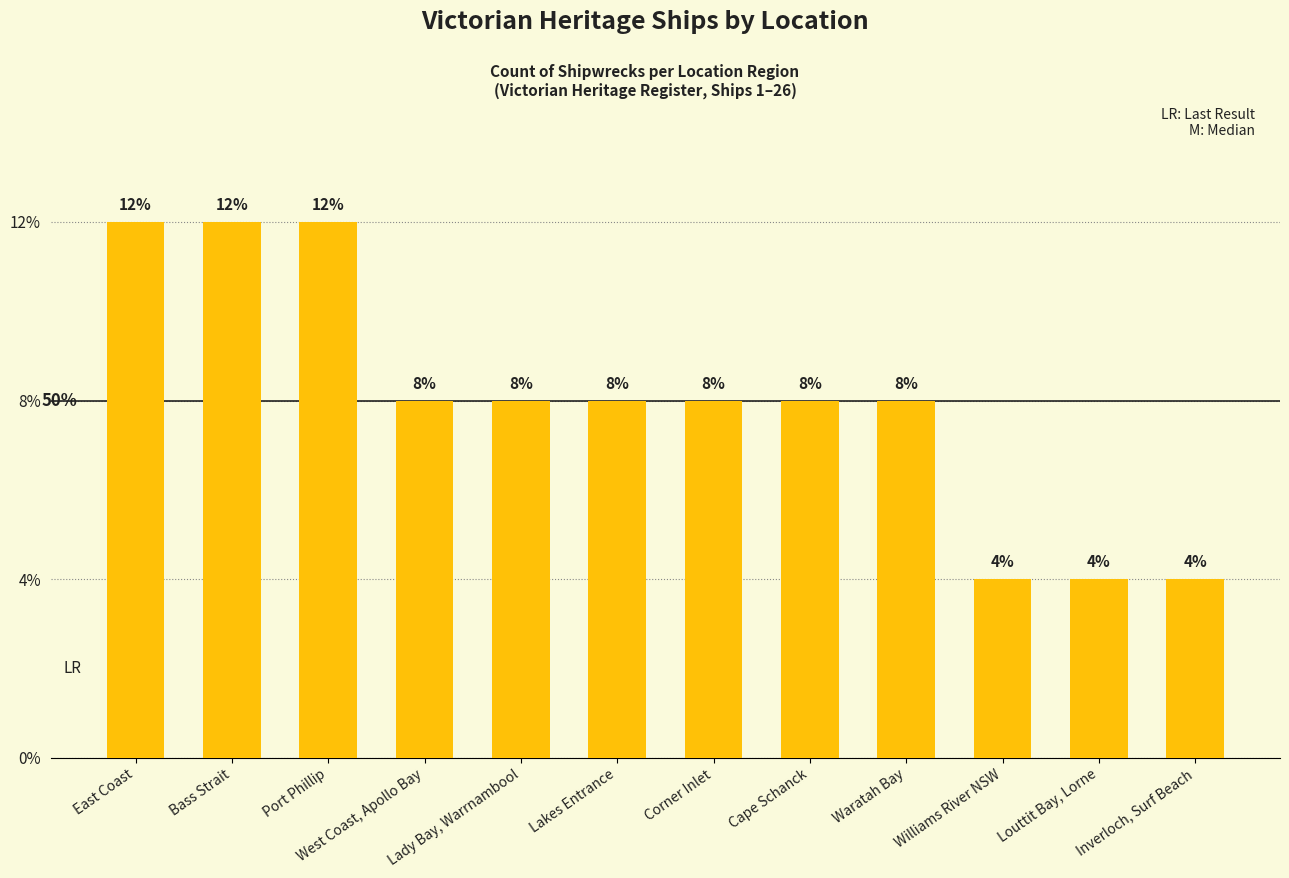

Are the bars horizontal?

No